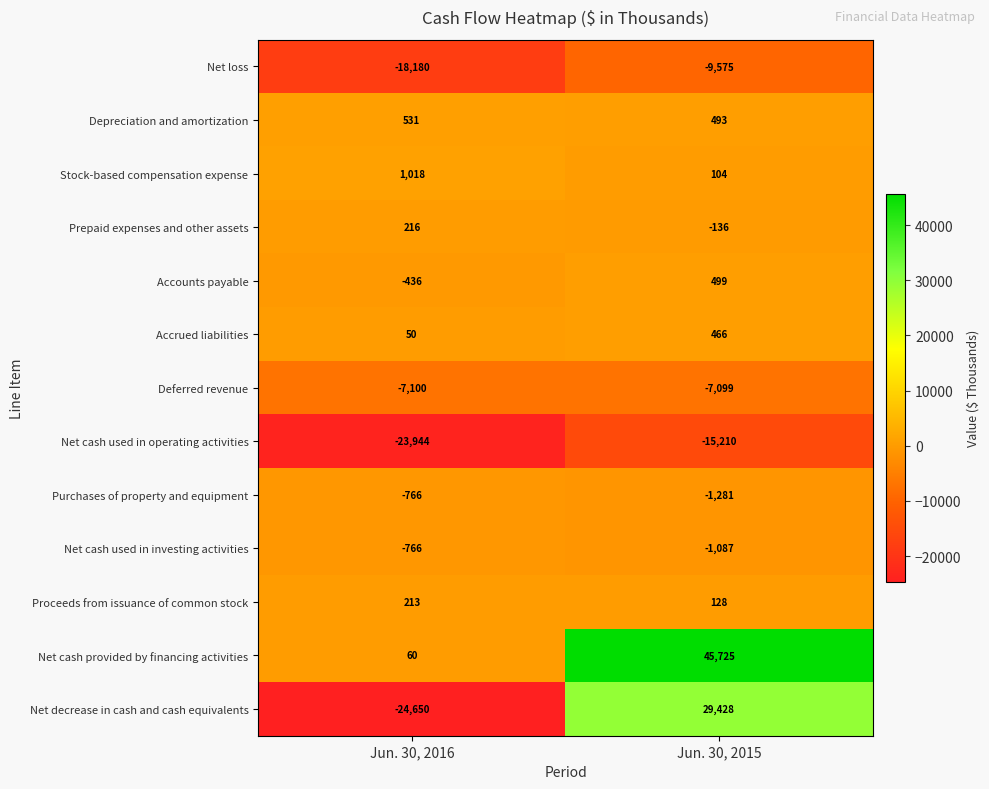

Which series has the widest spread of values?

Net decrease in cash and cash equivalents